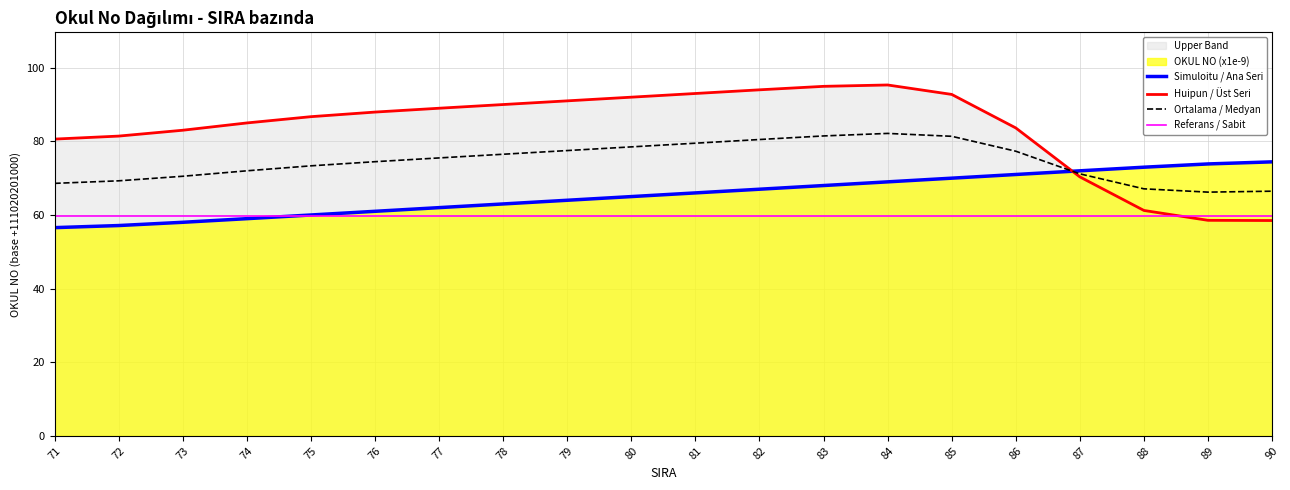

At how many categories does at least one series exceed 82?

14